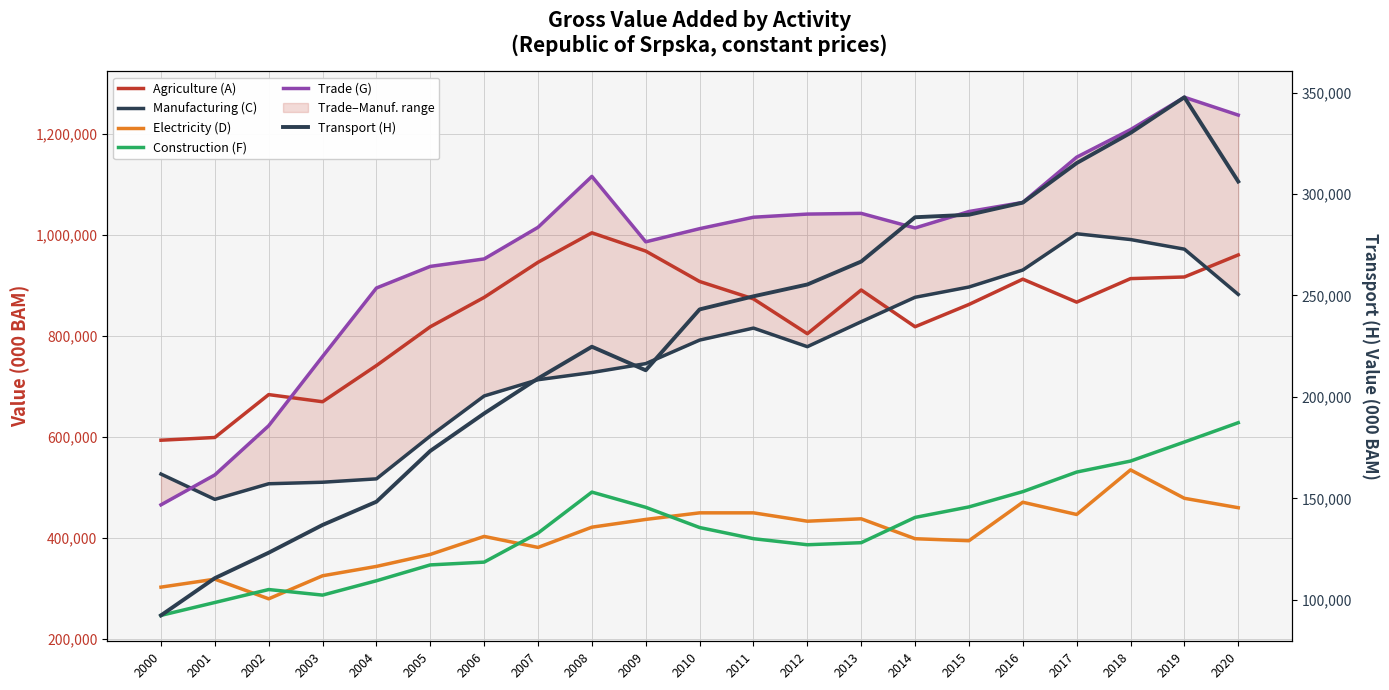

What is the sum of all Construction (F) values?

8778672.6